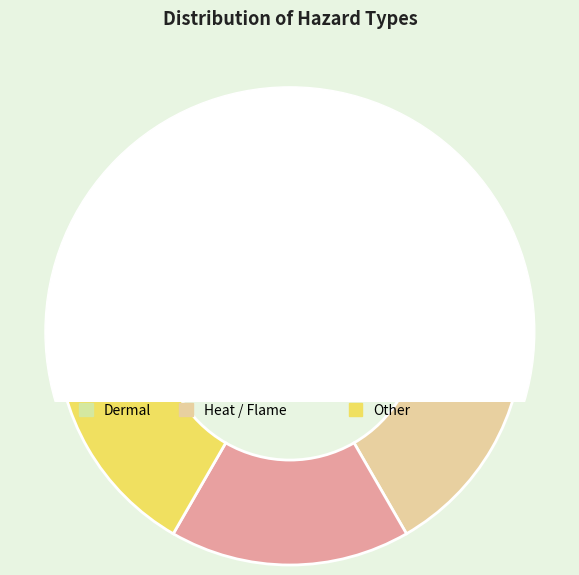

Count the number of slices in the pie.

6